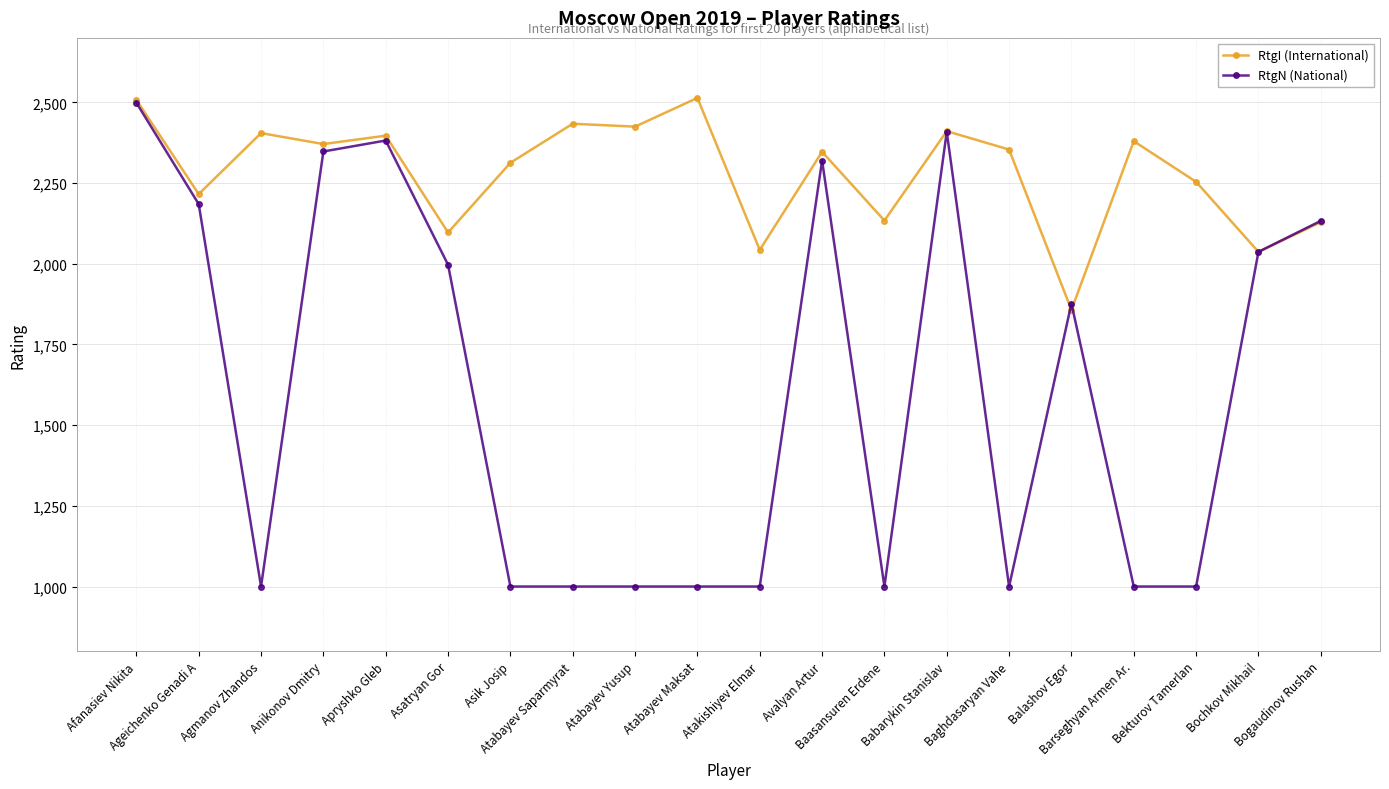

In RtgI (International), how many points are lower than both neighbors (excluding endpoints)?

8